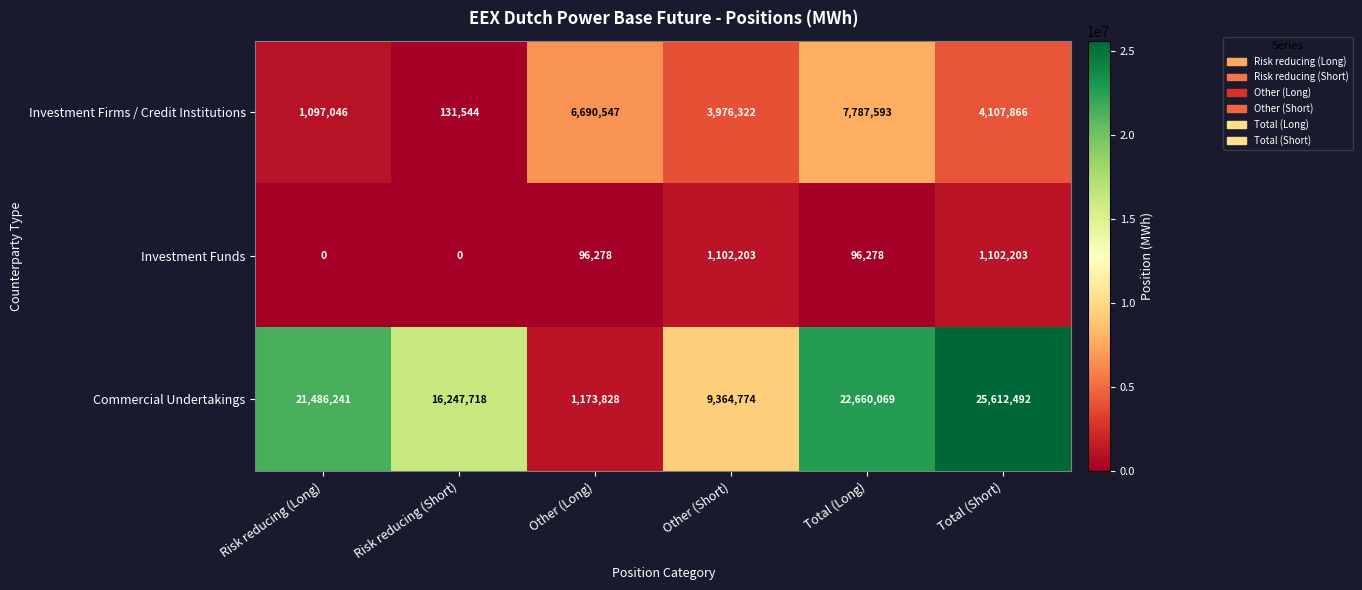

At how many categories does at least one series exceed 9409180?

4